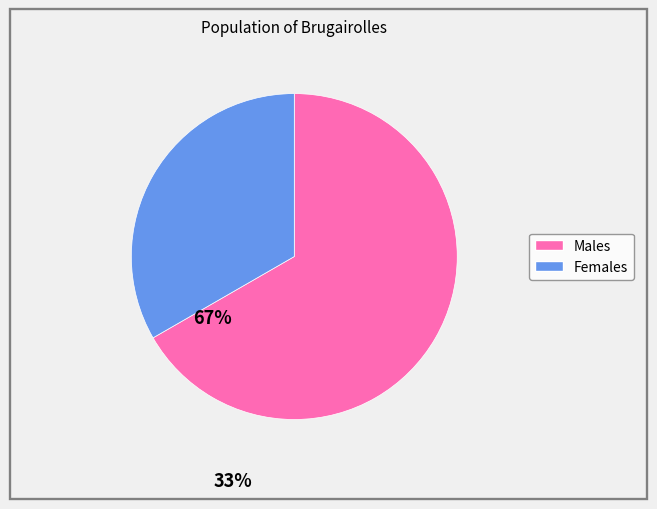

Does any single category account for the majority?

Yes